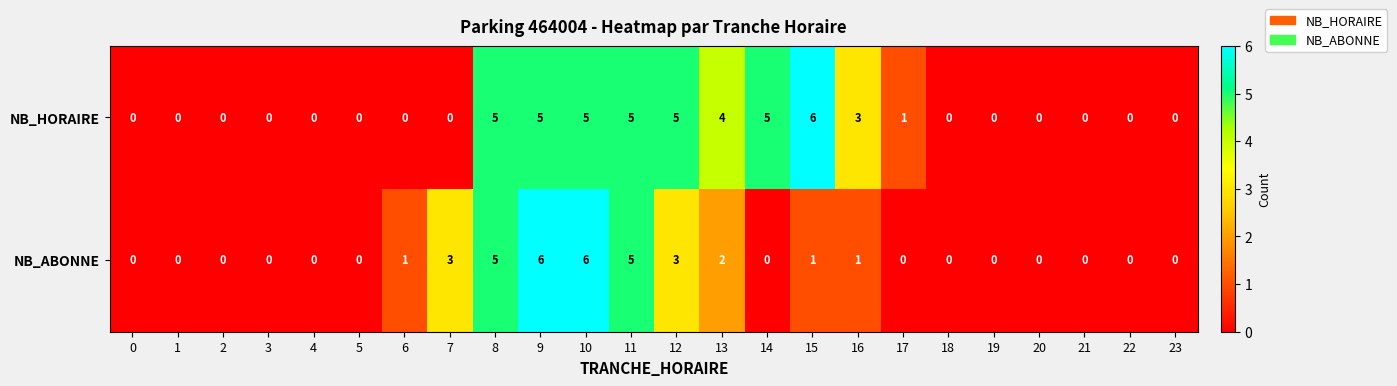

How many data points does each series have?

24